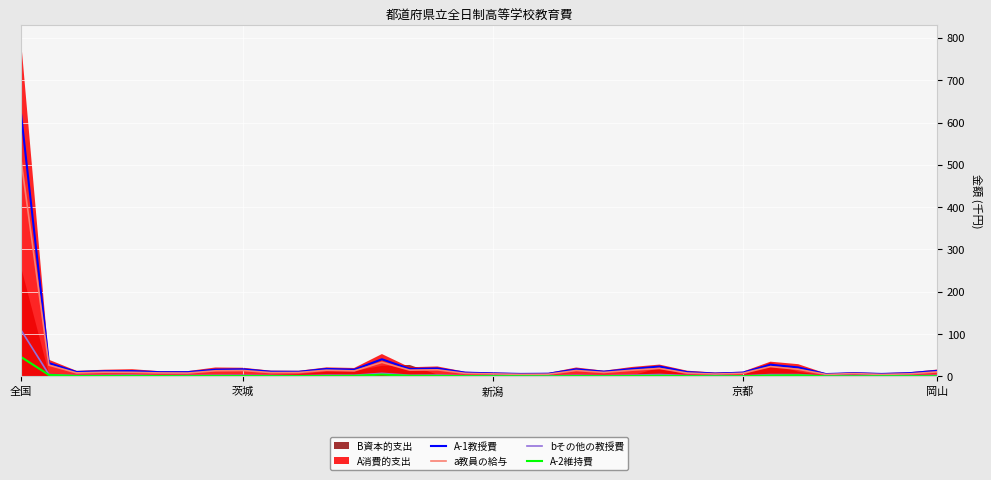

True or false: a教員の給与 and A-1教授費 intersect in this chart.

False